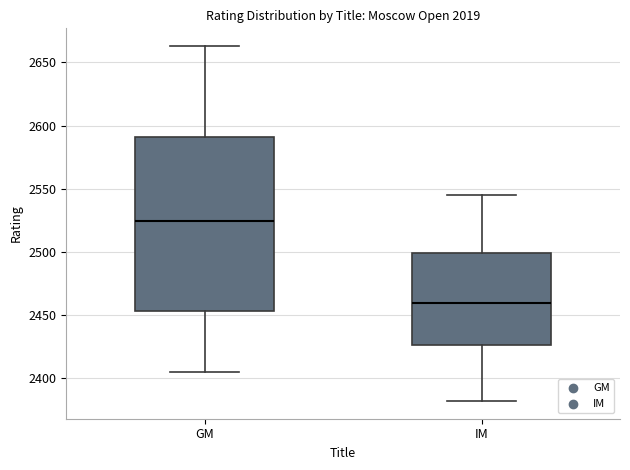

Where does the lower whisker of the box for GM end on the y-axis? The values are not printed on the chart, so give them approximately, as read against the axis.

2405